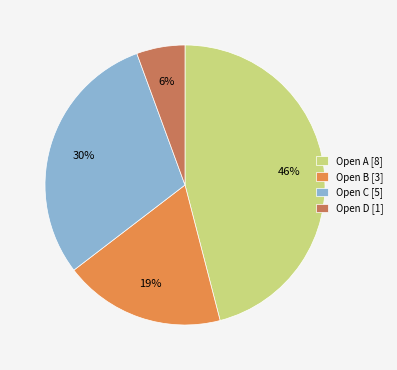

Which category has the biggest portion of the pie?

Open A